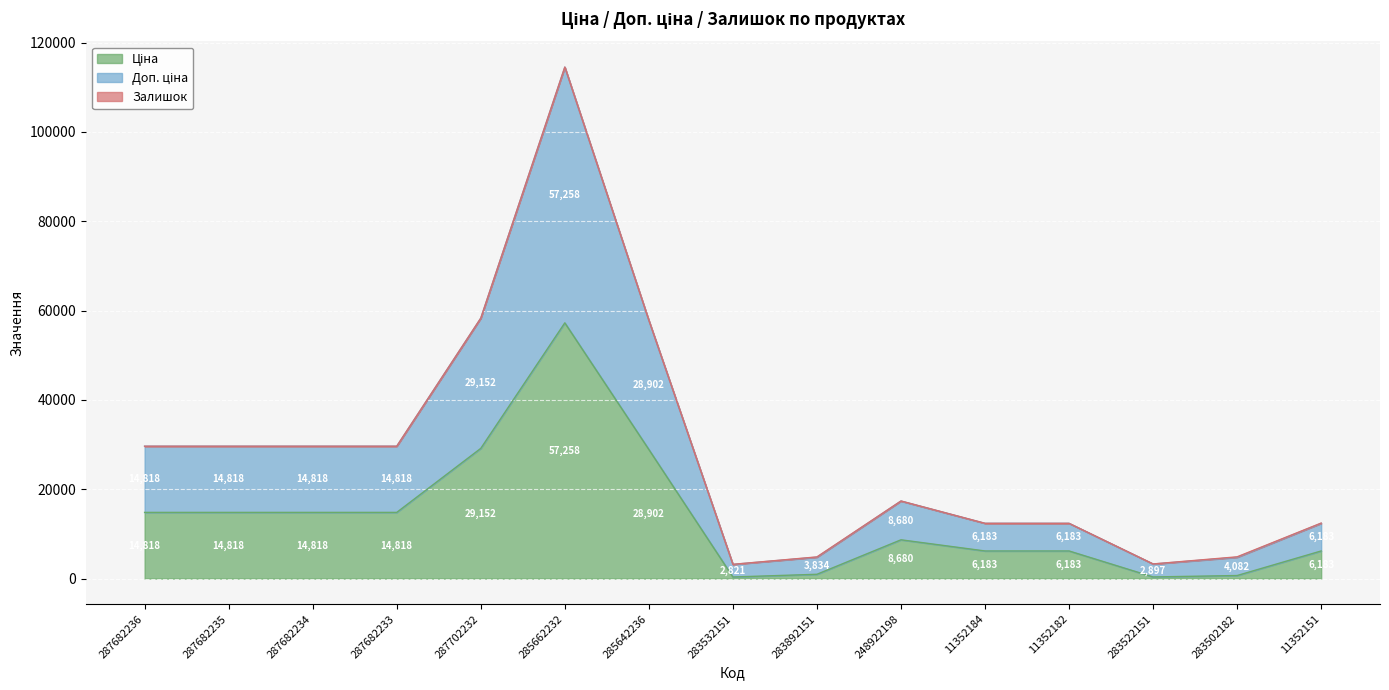

At which category is the sum across all series the highest?

285662232